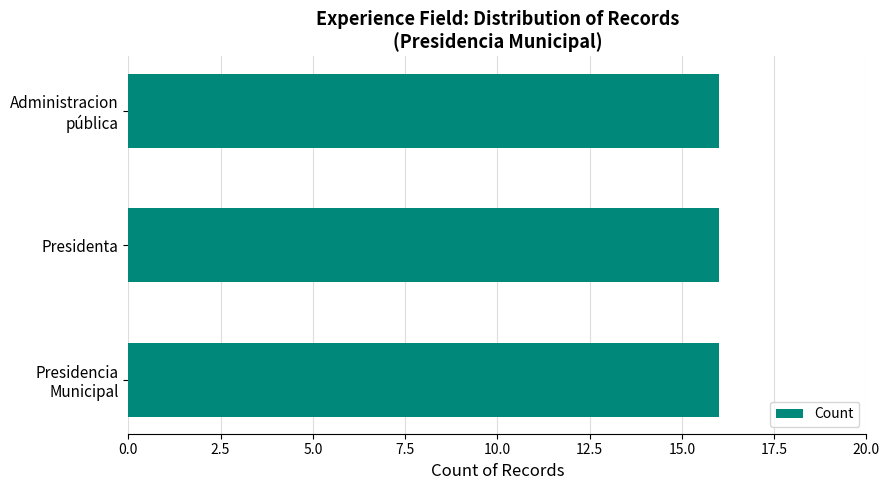

Does the chart contain stacked bars?

No